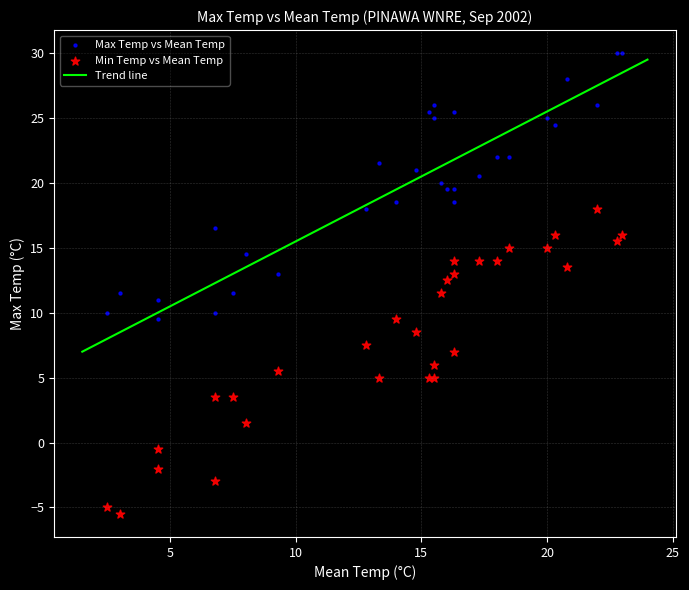

Which series contains the lowest Y value?

Min Temp vs Mean Temp